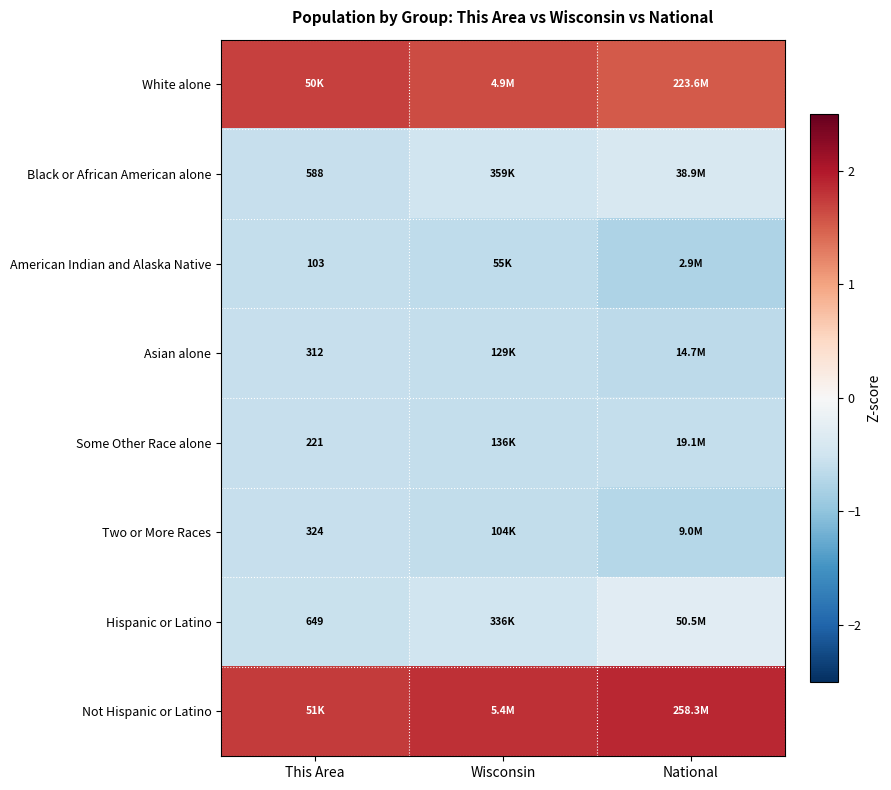

Is it true that Some Other Race alone equals -0.3 at National?

False